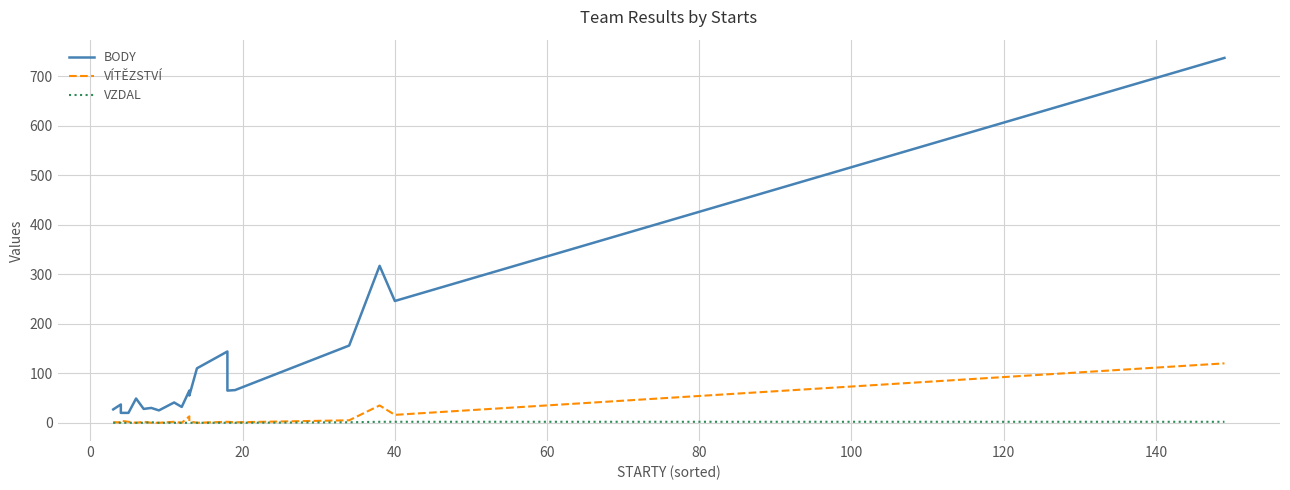

Which series has the widest spread of values?

BODY